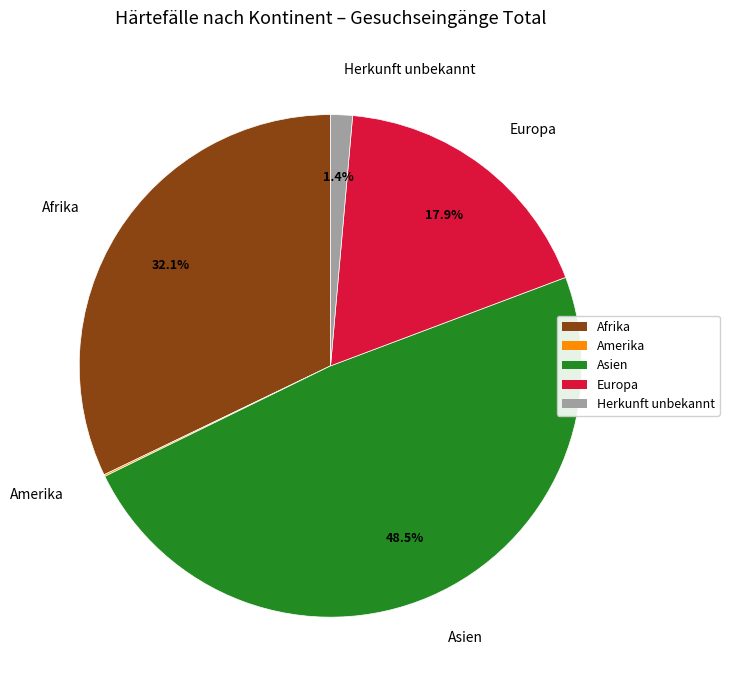

Combined, what portion of the pie is Herkunft unbekannt and Afrika?

33.5%